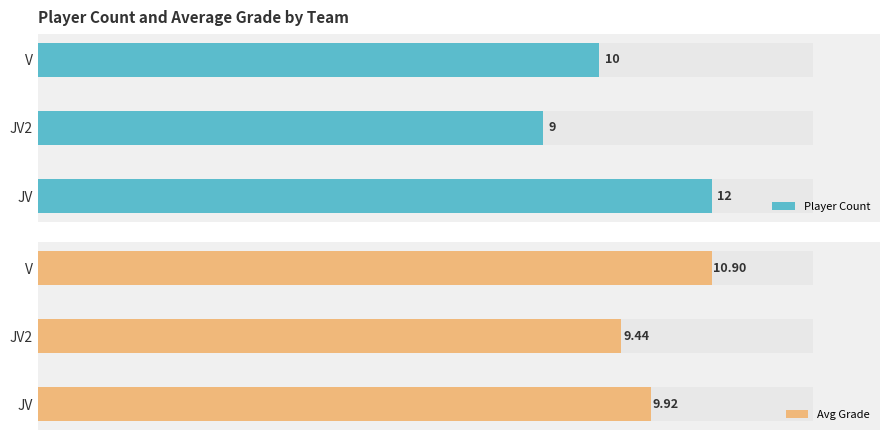

What is the difference between the maximum and second lowest values in the Player Count series?

2.0